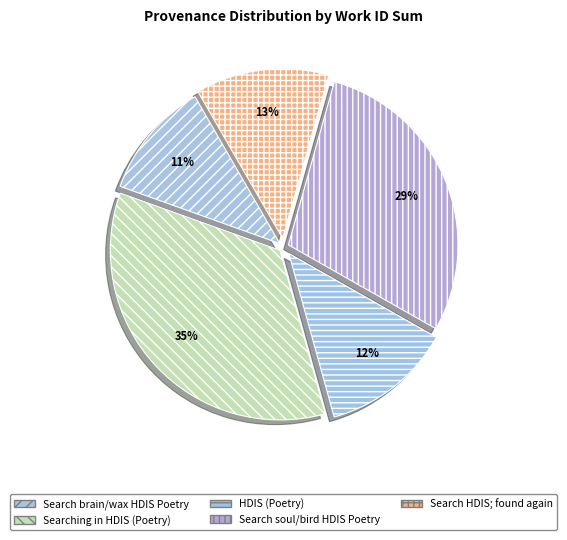

Which slice is the largest?

Searching in HDIS (Poetry)